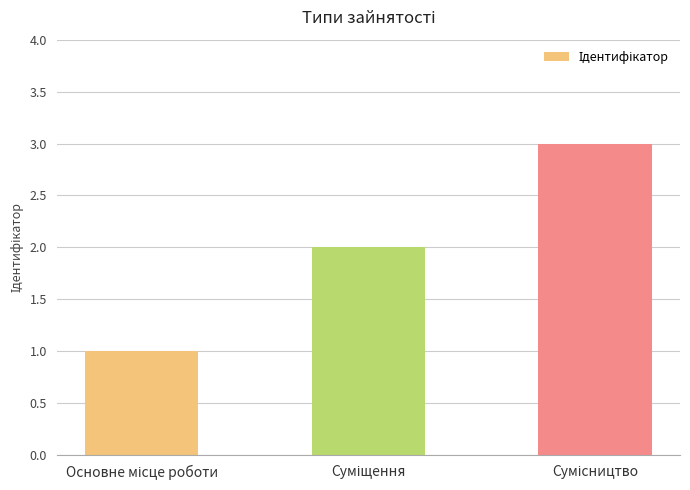

Count the number of categories in the chart.

3